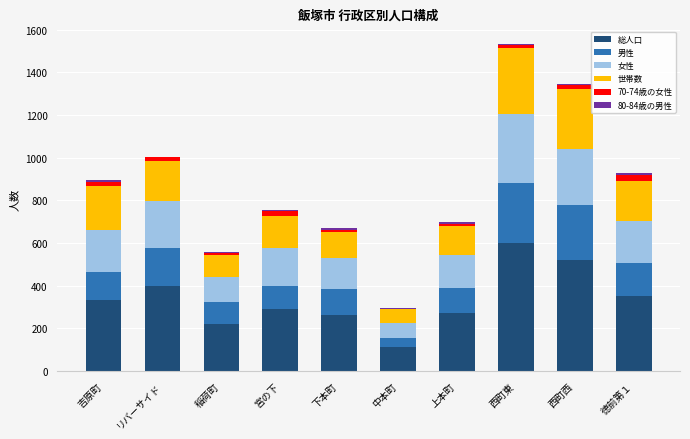

What is the total value across all series at 徳前第１?

926